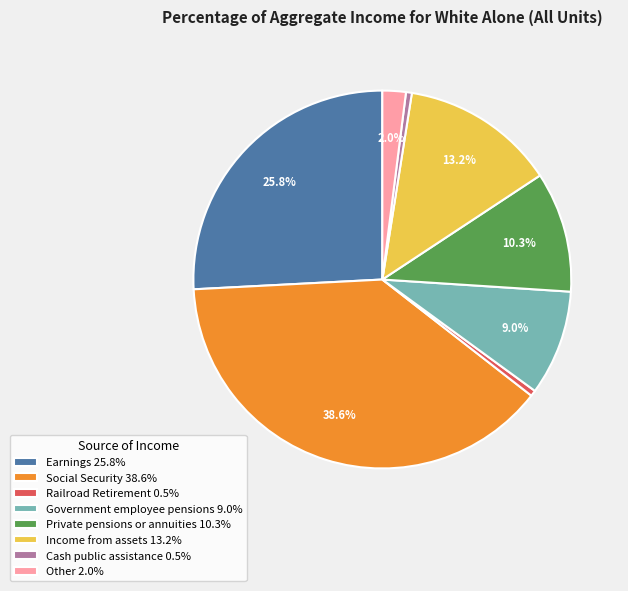

Between Social Security 38.6% and Government employee pensions 9.0%, which is larger?

Social Security 38.6%